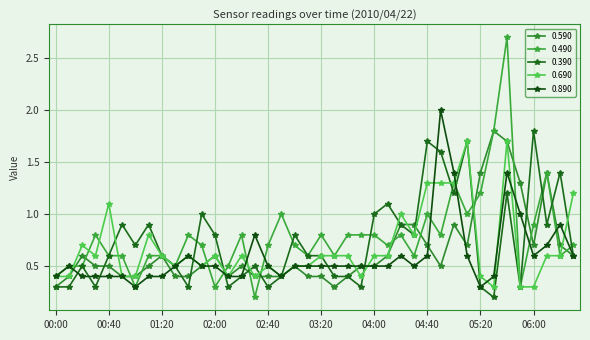

How many data points does each series have?

40